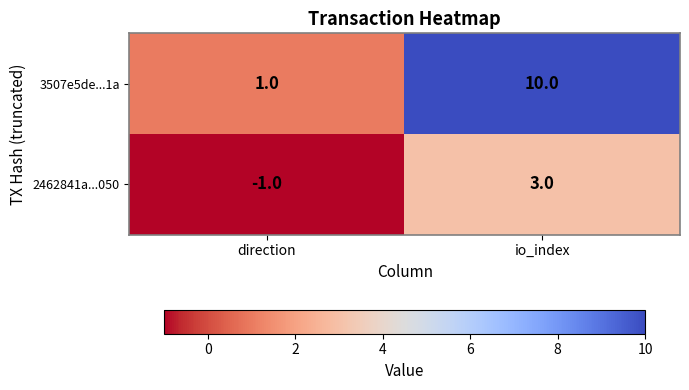

Reading left to right, extract all data points from this chart.

3507e5de...1a: 1	10
2462841a...050: -1	3